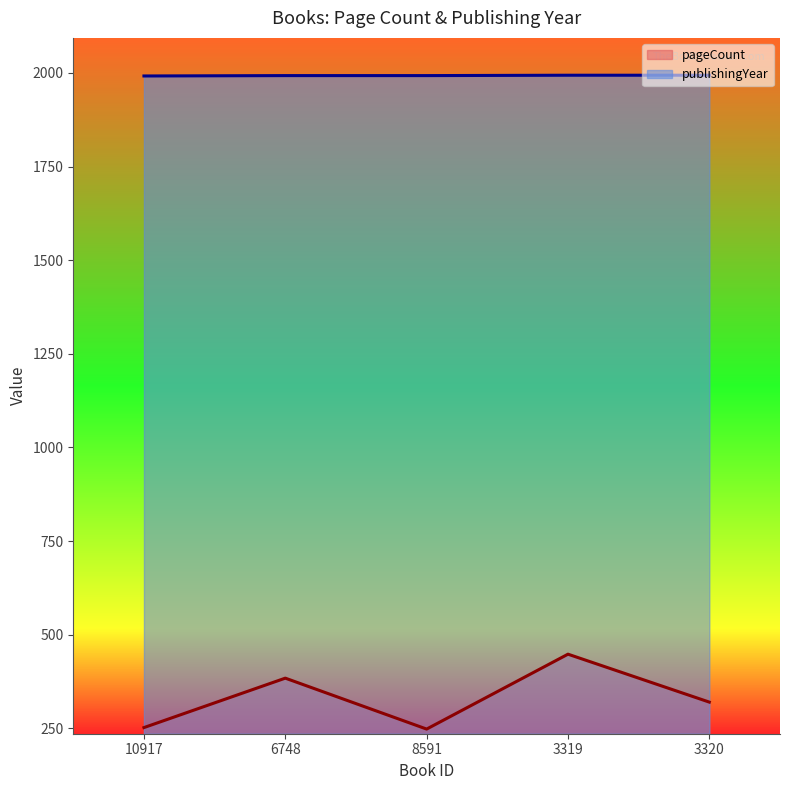

Does the chart display data point markers on the line(s)?

No